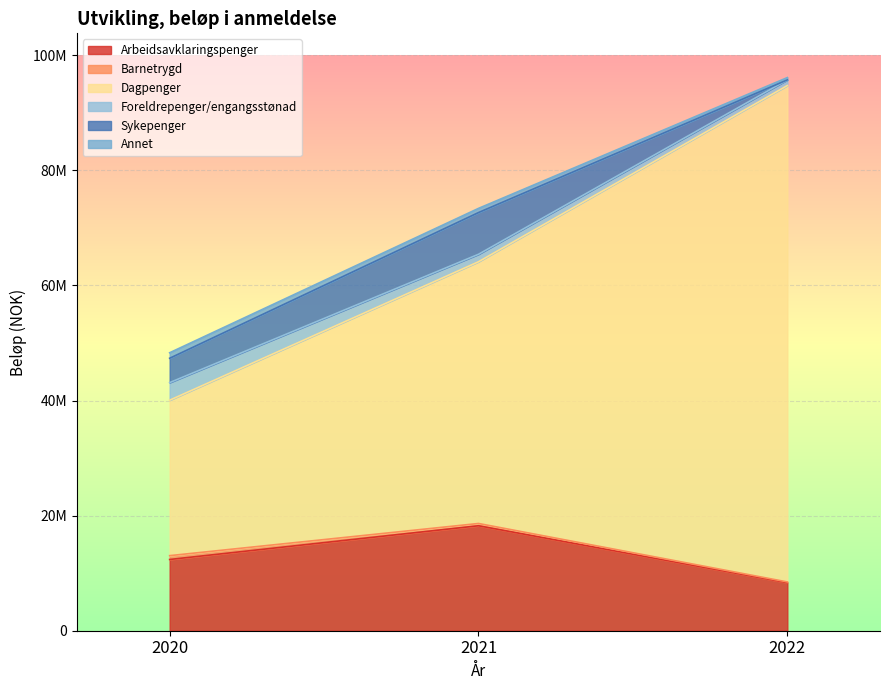

At which label is Arbeidsavklaringspenger closest to 13295102?

2020